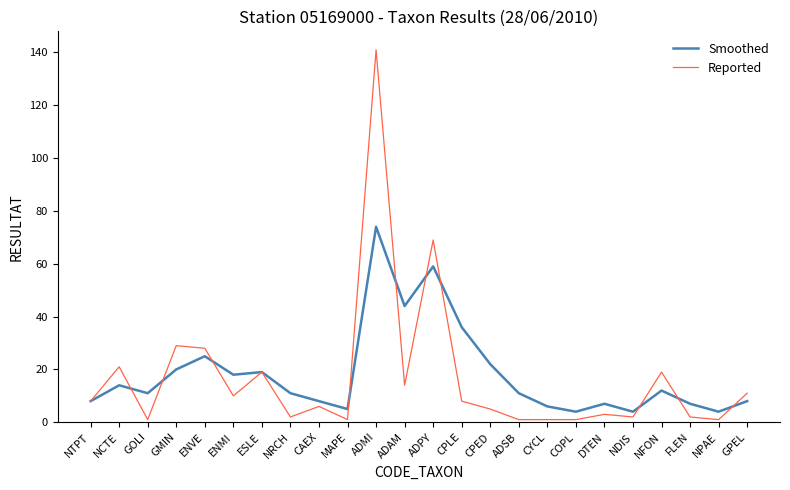

What is the maximum value for Smoothed?

74